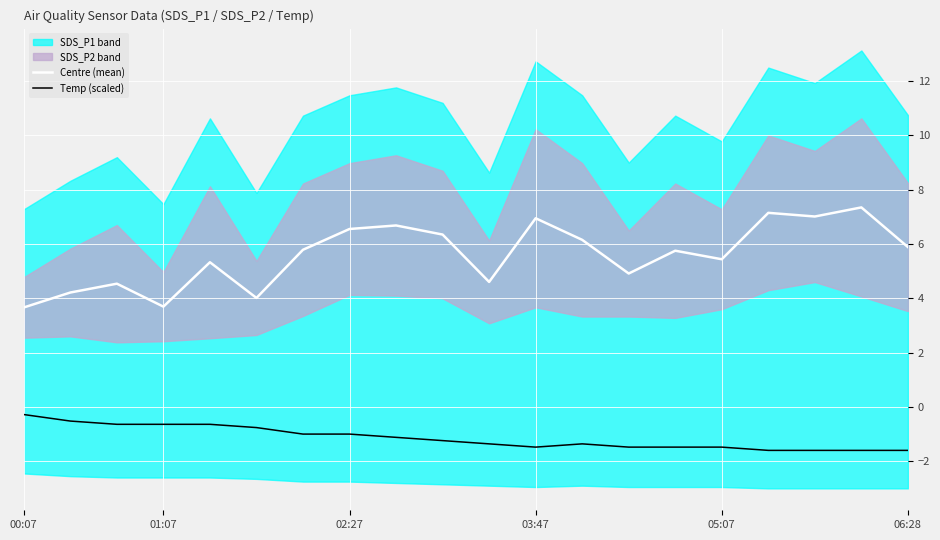

What is the approximate value of Temp (scaled) at 03:47?

-1.5